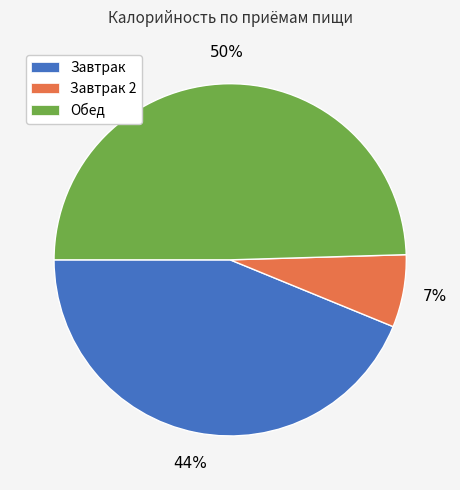

Is there any slice that represents more than half of the pie?

No